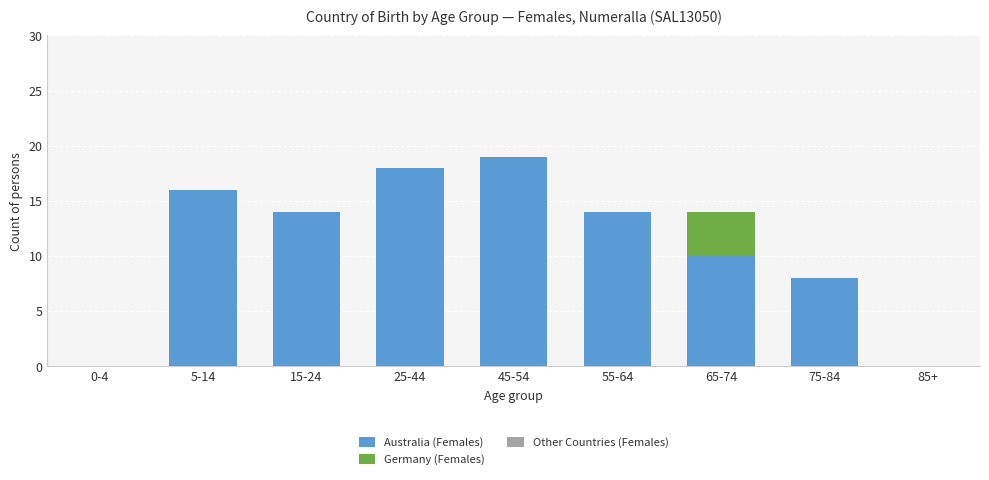

True or false: Australia (Females) has a value of 14 at 55-64.

True